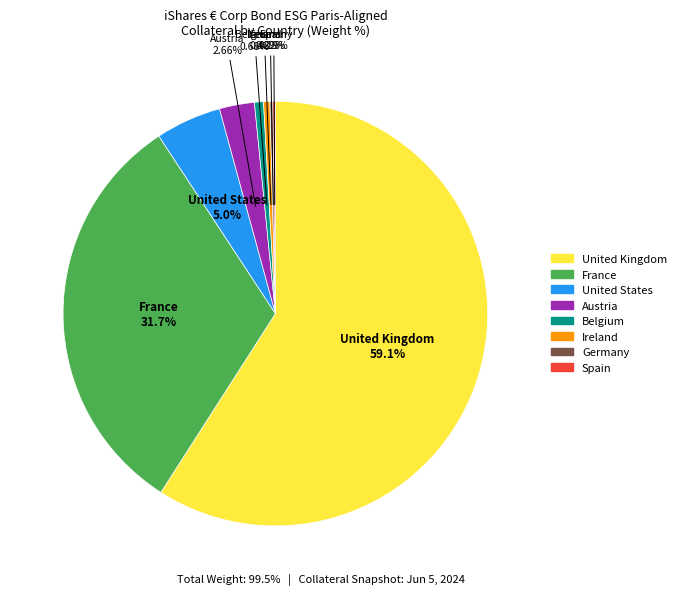

Does any single category account for the majority?

Yes